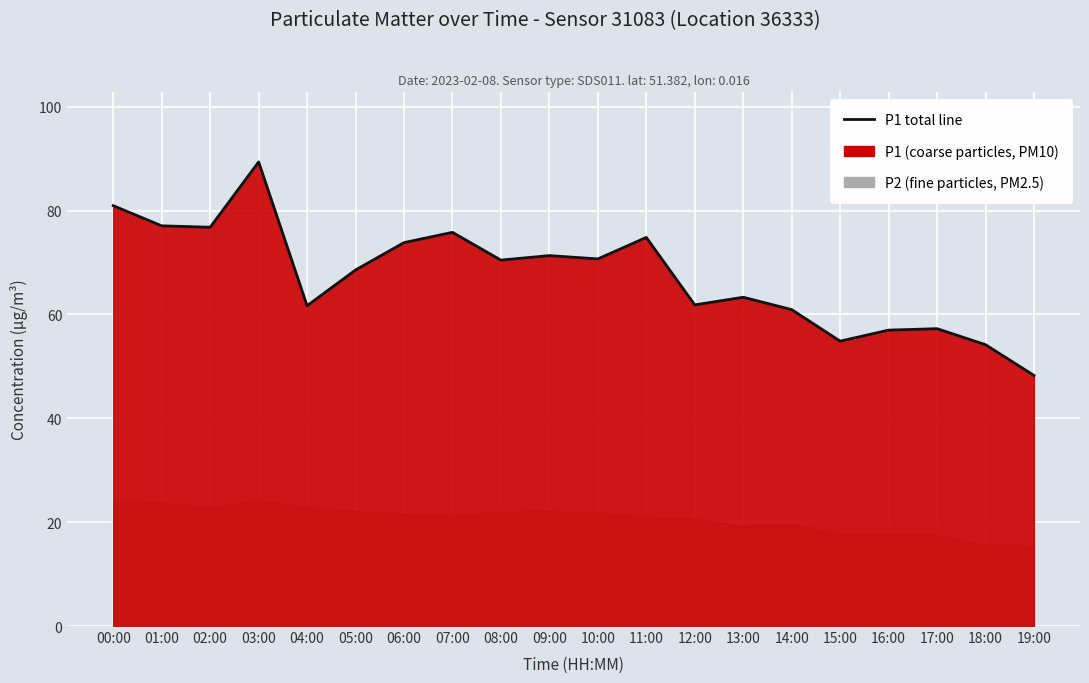

What is the average value?

67.4